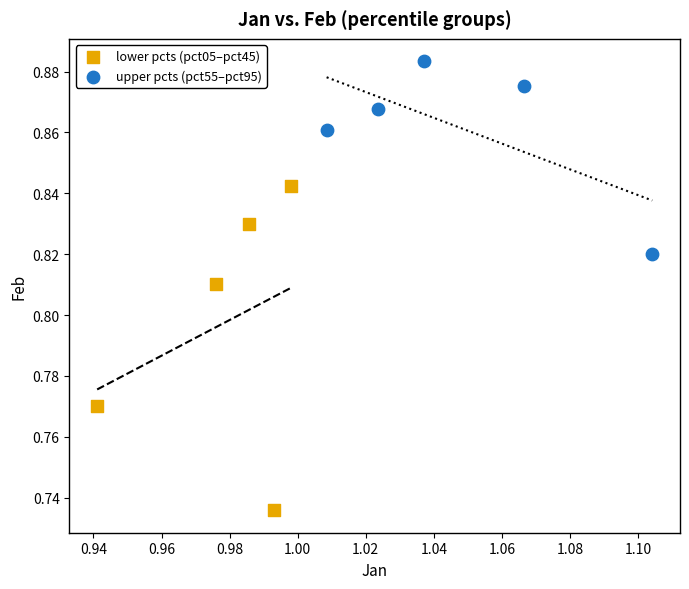

What are all the series names shown in the legend?

lower pcts (pct05–pct45), upper pcts (pct55–pct95)